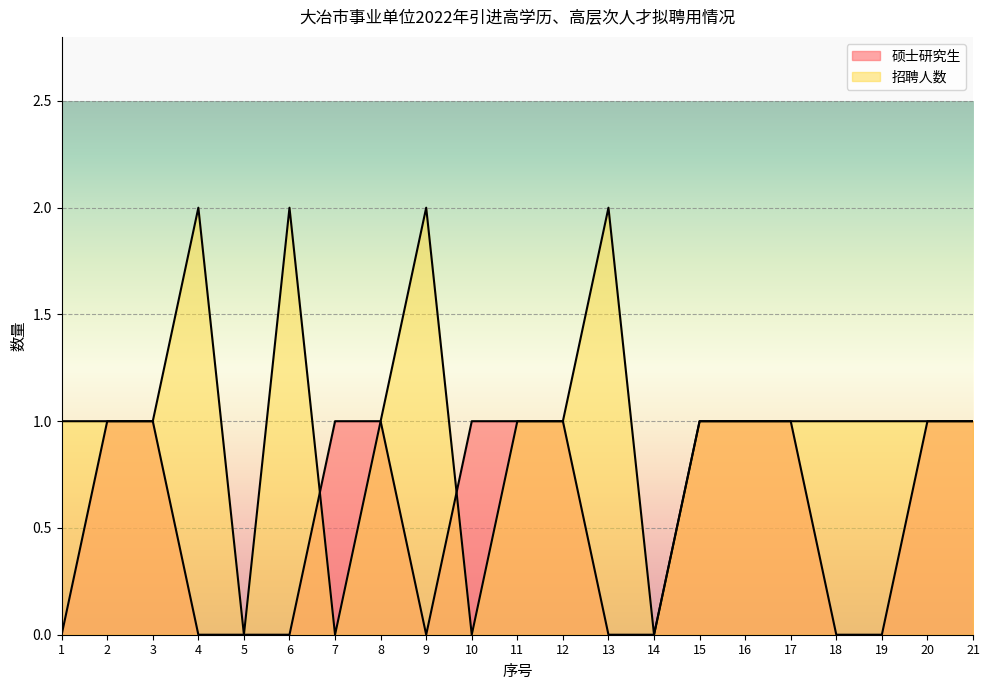

True or false: 硕士研究生 has a value of 0 at 14.

True